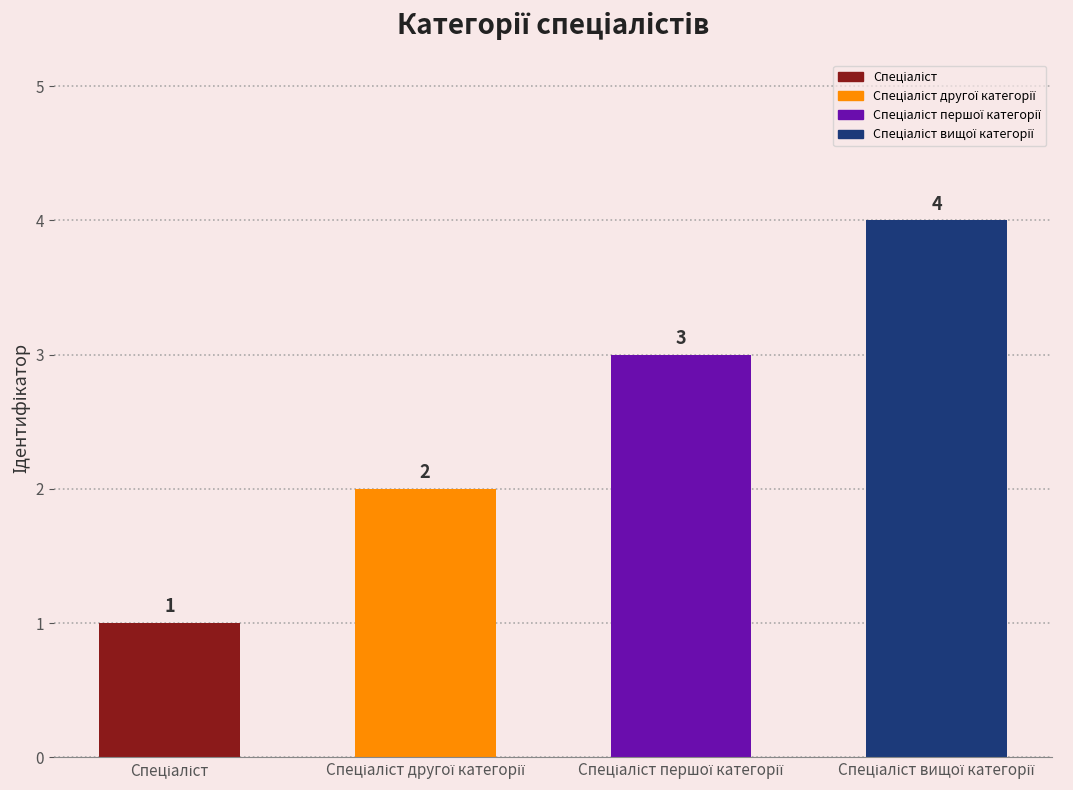

What is the maximum value shown in the chart?

4